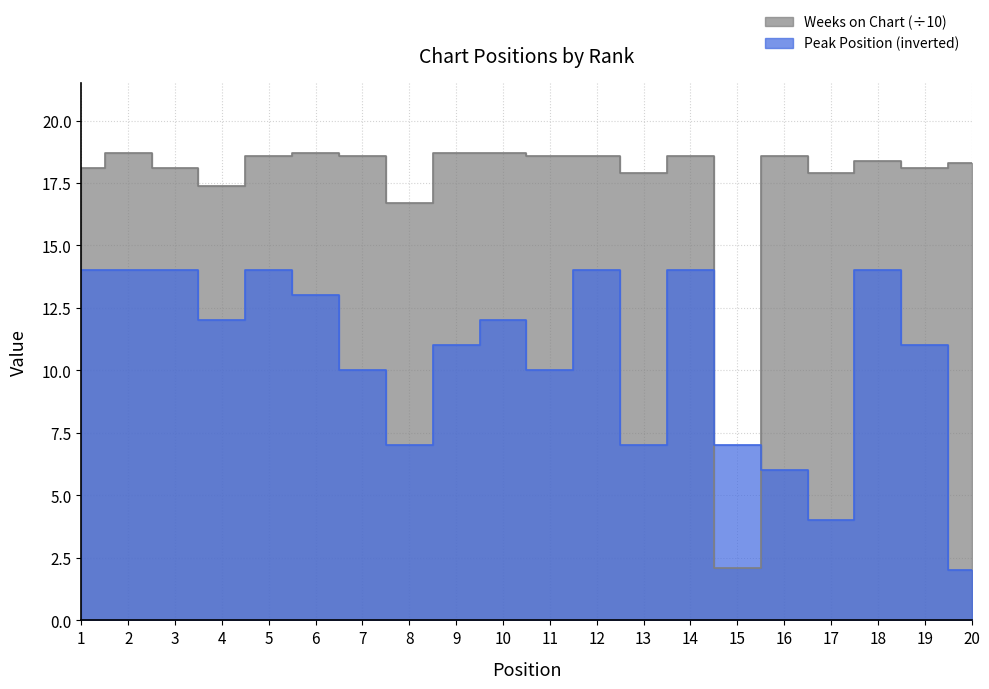

What is the difference between the highest and lowest values at 10?

6.7